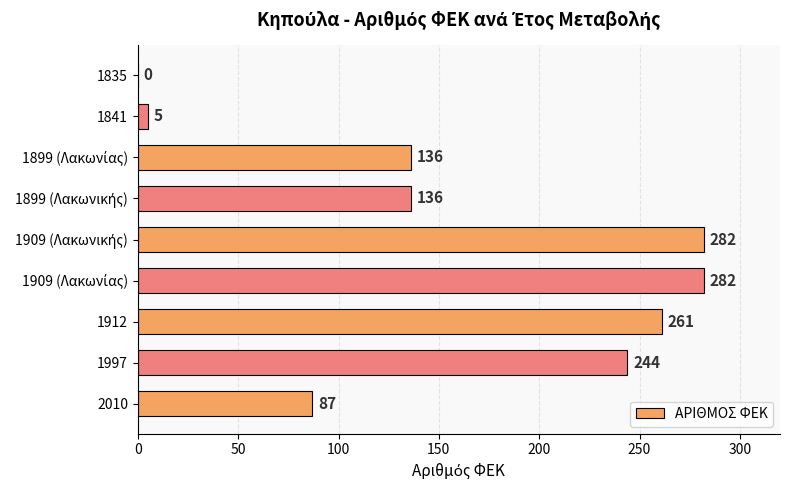

What is the maximum value shown in the chart?

282